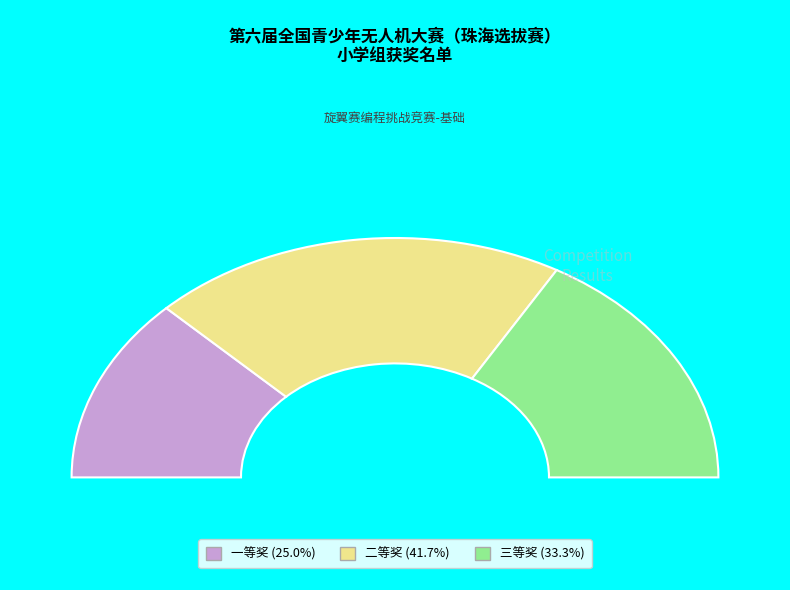

Does any single category account for the majority?

No